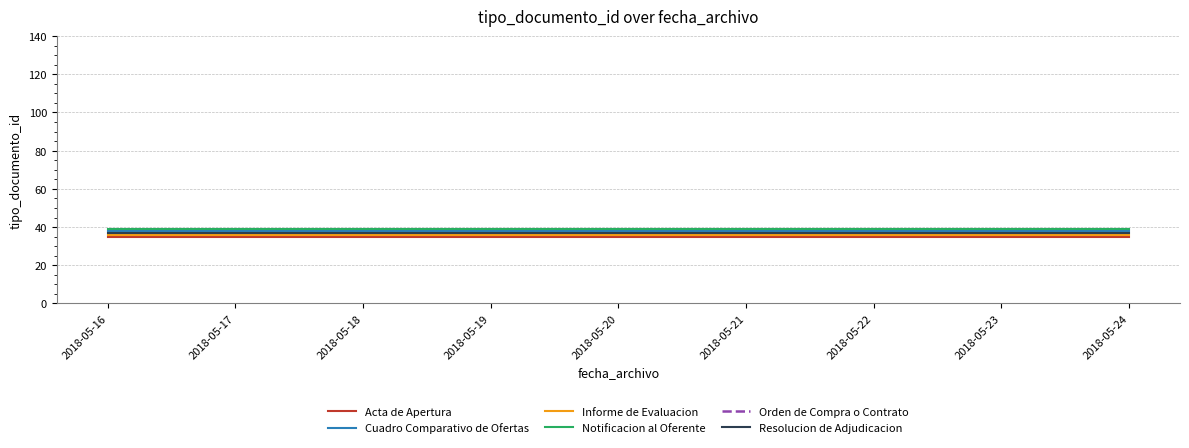

At which label does Resolucion de Adjudicacion reach its minimum?

2018-05-16